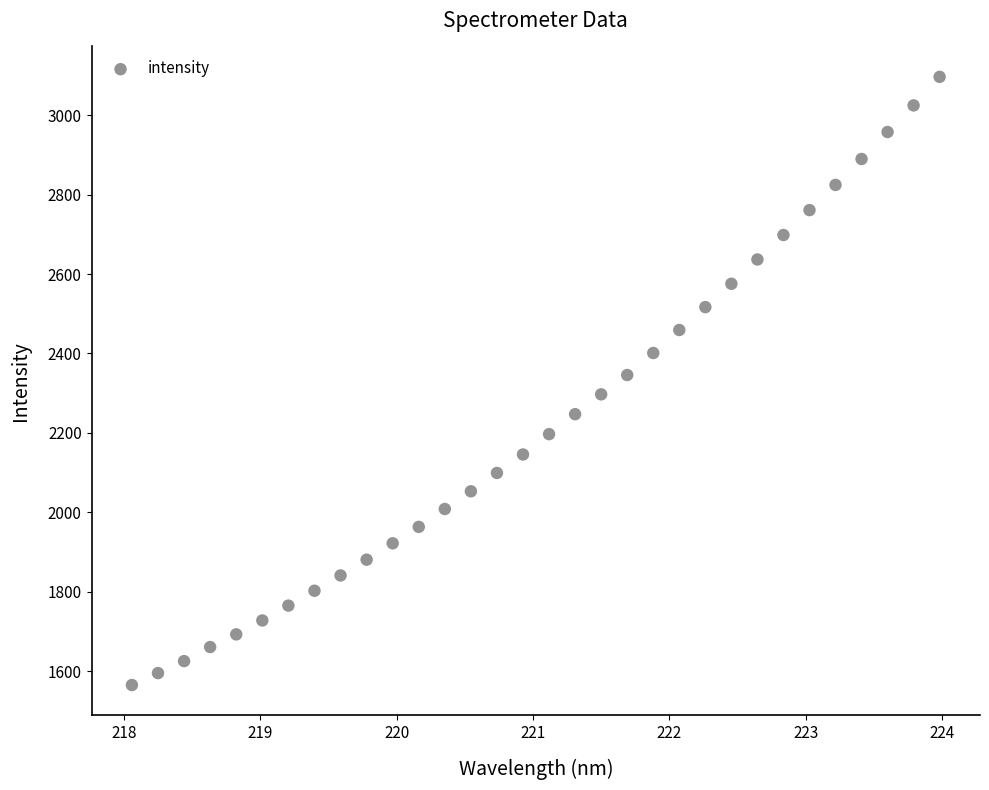

What is the range of Y values (max minus min)?

1531.0